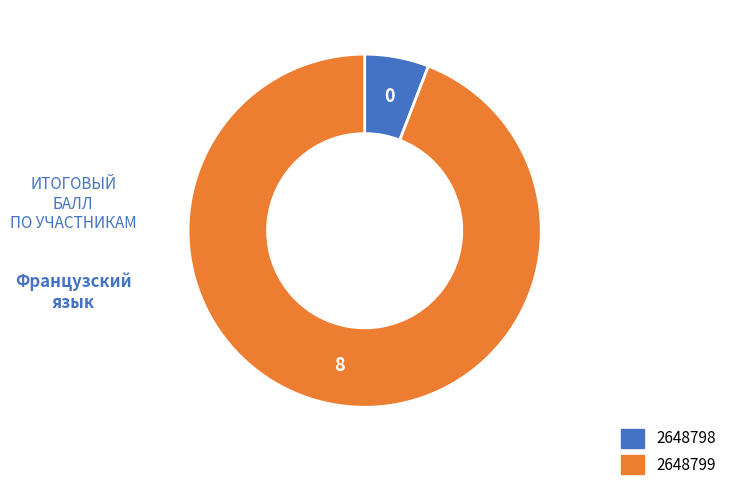

Is there any slice that represents more than half of the pie?

Yes